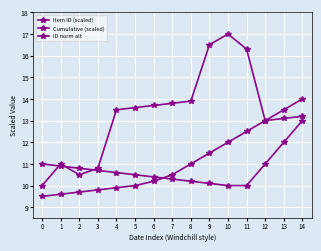

True or false: ID norm alt has a value of 15.6 at 10.

False